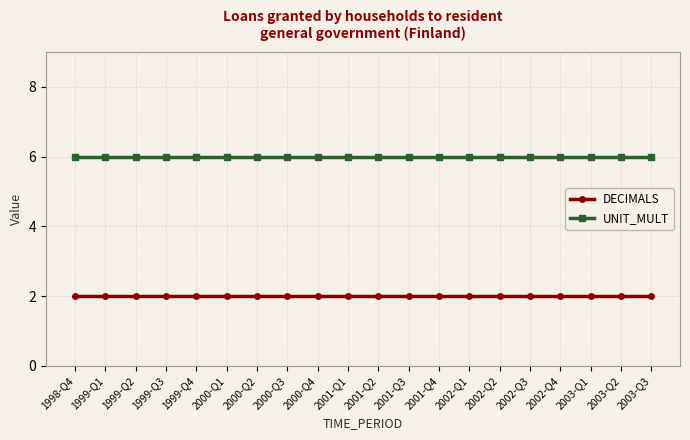

True or false: DECIMALS and UNIT_MULT cross at least once.

False